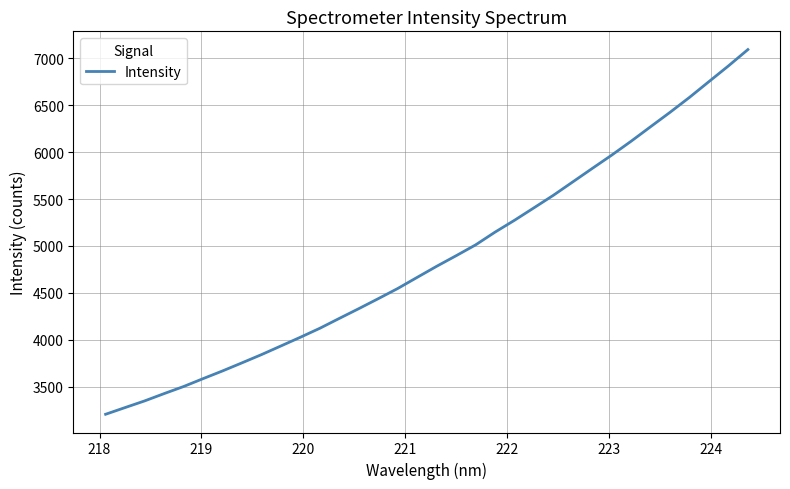

What is the greatest value displayed?

7090.2